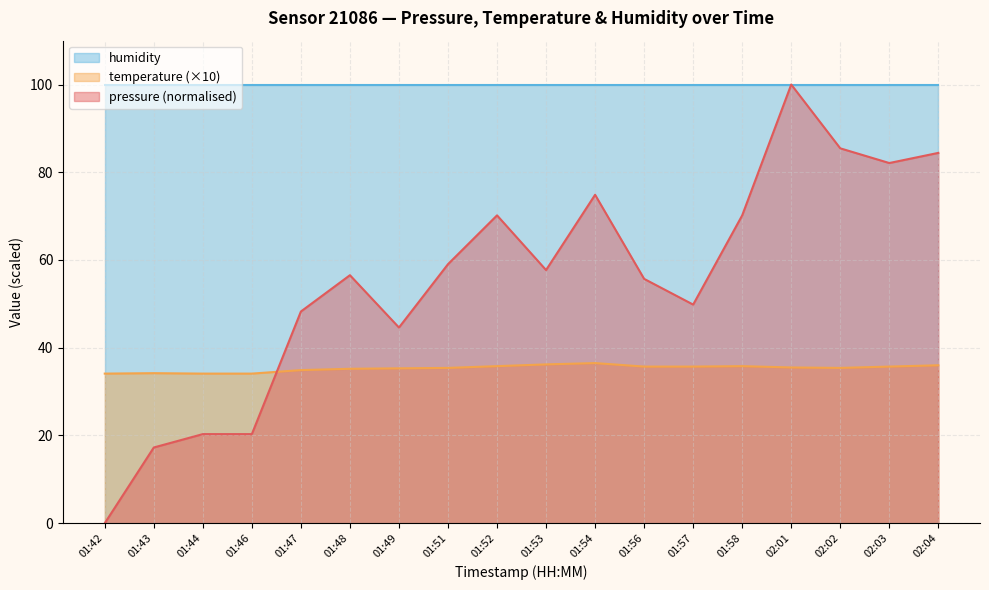

Rank the series by their average value, from highest to lowest.

humidity, pressure (normalised), temperature (×10)